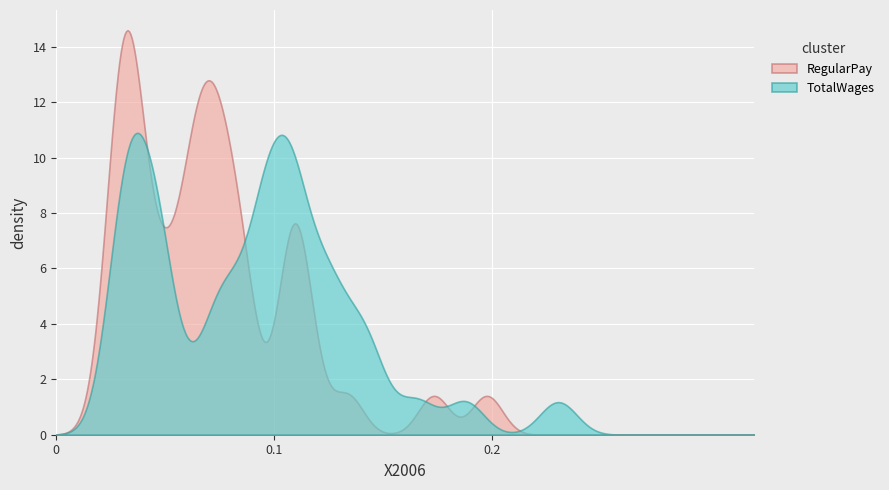

Is it true that RegularPay equals 21139 at 26?

False